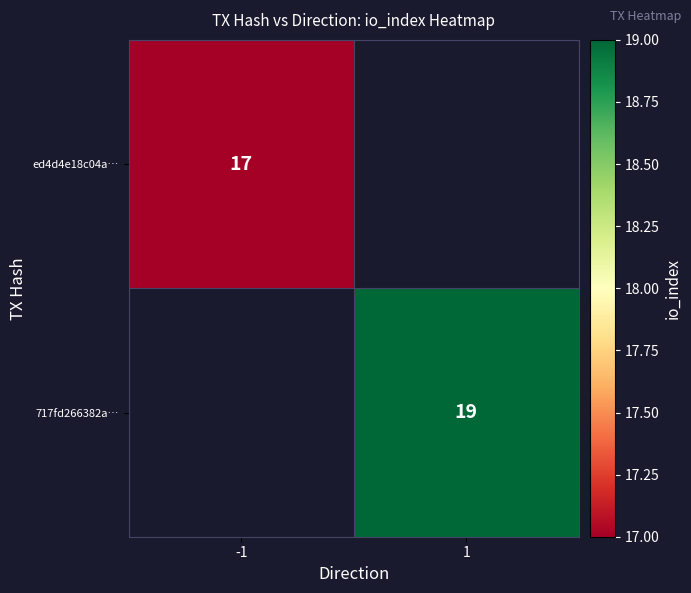

The ed4d4e18c04a… series shows 11.8 at -1. True or false?

False